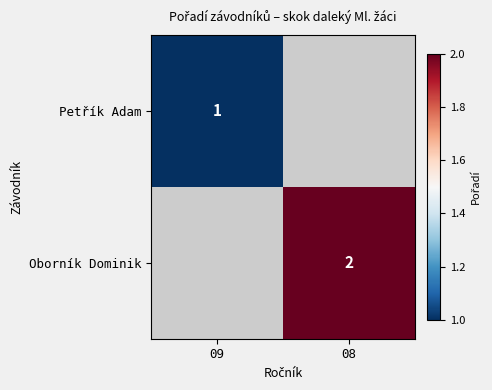

The value of Oborník Dominik at 08 is 3. True or false?

False